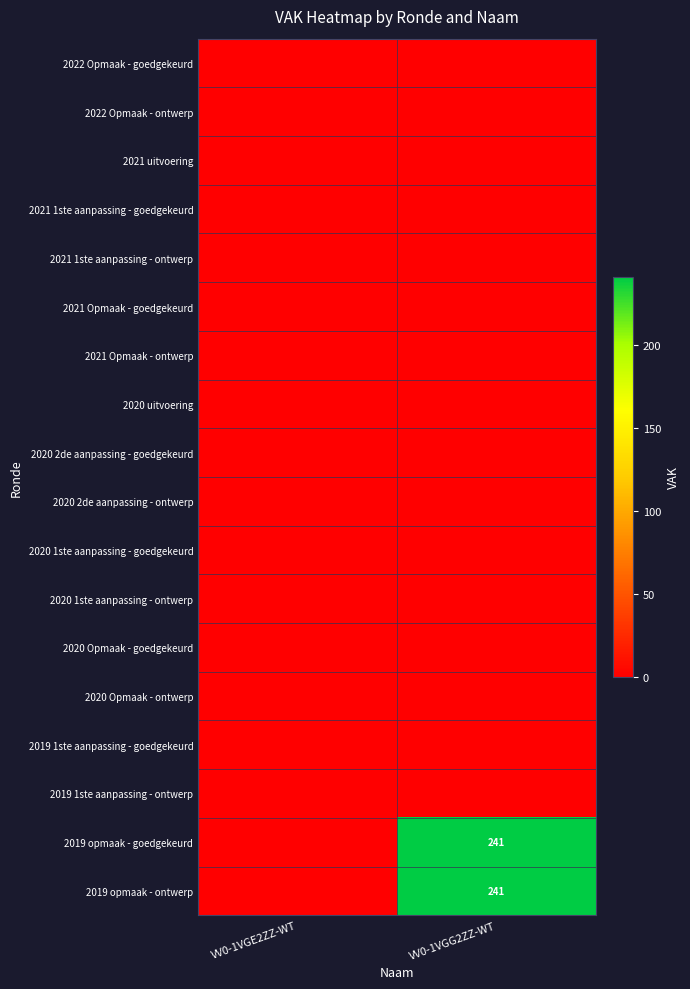

The 2019 opmaak - goedgekeurd series shows 241 at VV0-1VGG2ZZ-WT. True or false?

True